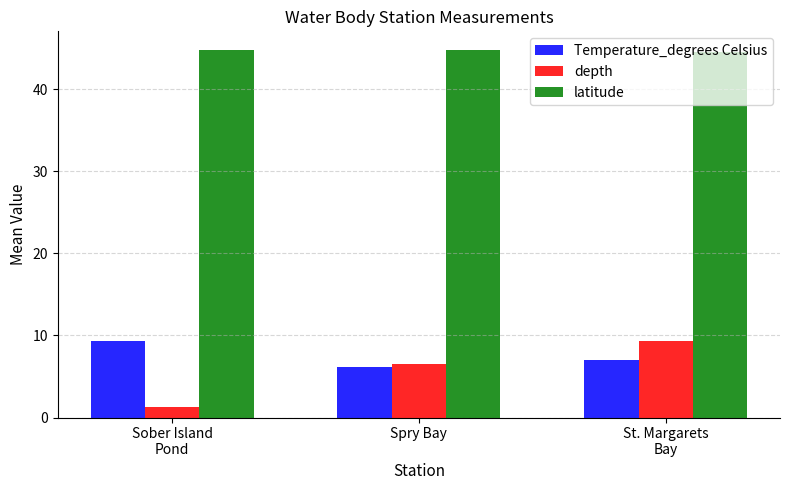

Does the chart contain stacked bars?

No